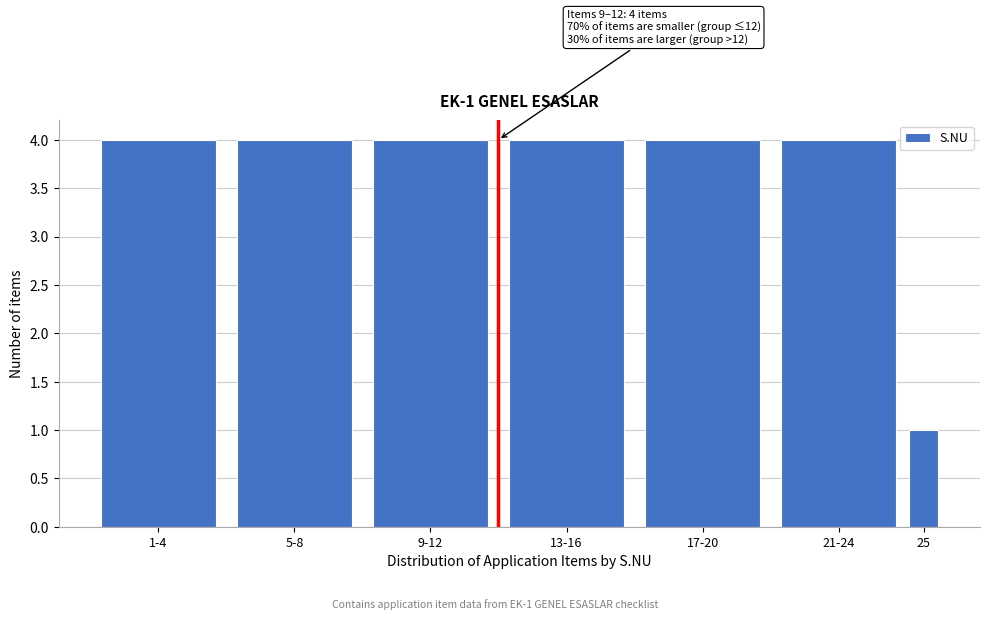

Reading left to right, what are all the values shown in this chart?

4	4	4	4	4	4	1